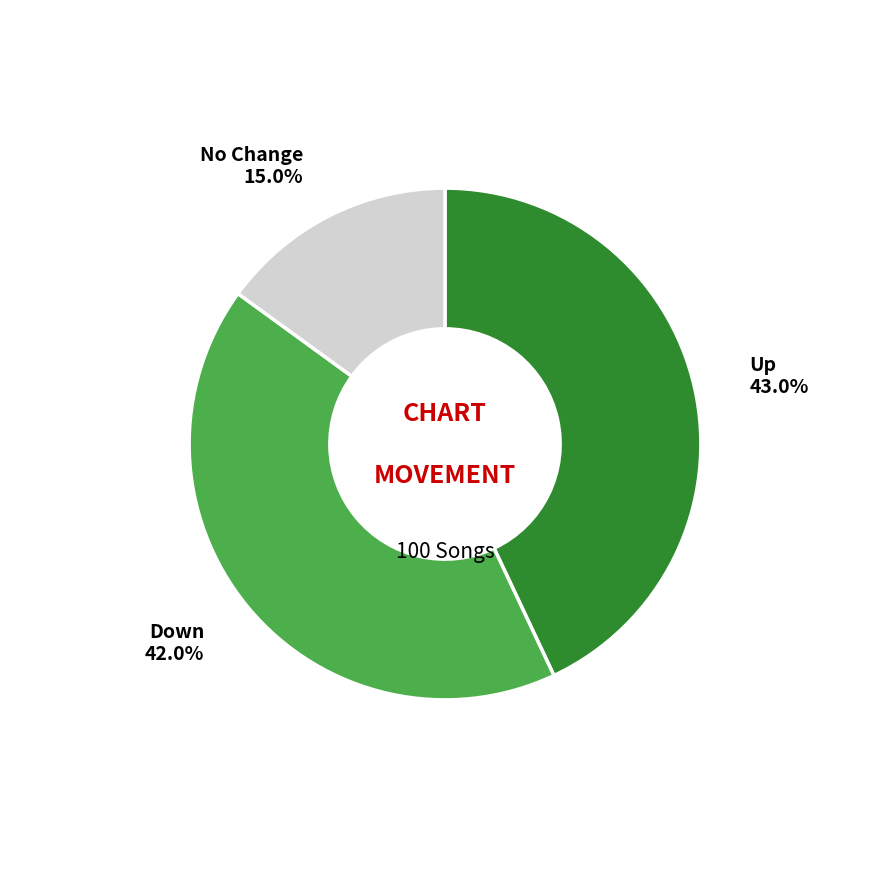

Is there a majority slice in this chart?

No